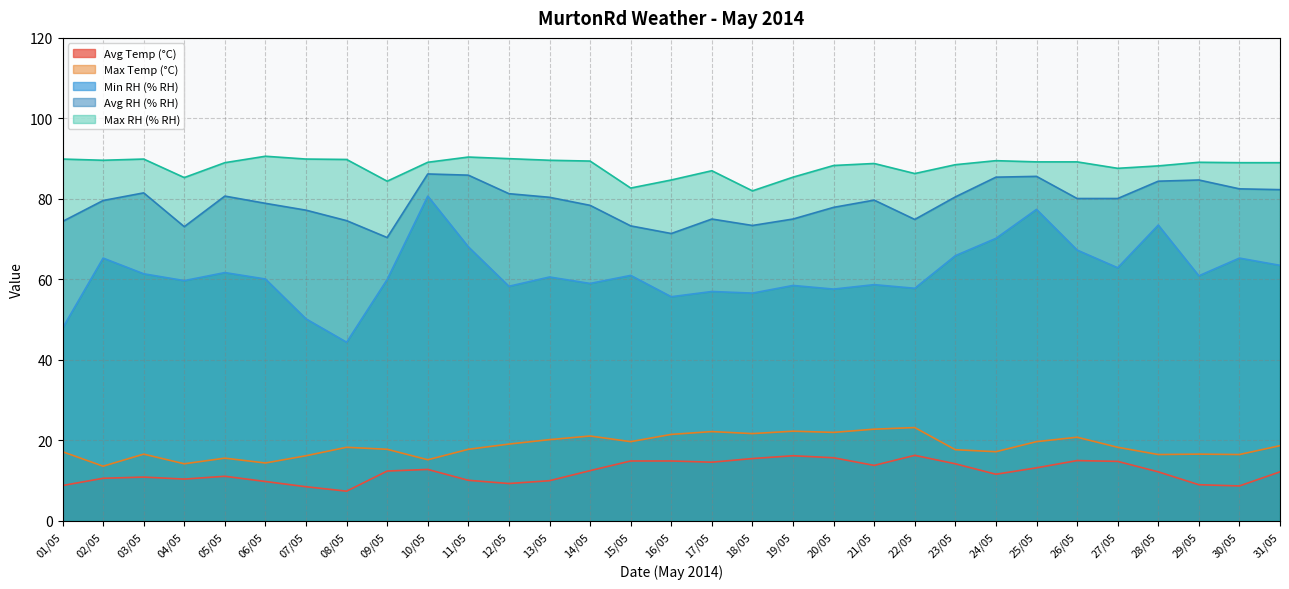

What is the average value of the Max Temp (°C) series?

18.5